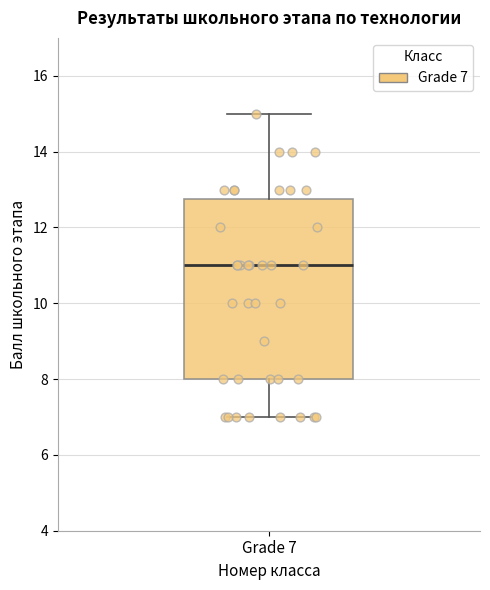

Transcribe this box plot: give where the median line is, the range the box spans, and where the two whiskers end, as read against the y-axis. The values are not printed on the chart, so give them approximately, as read against the axis.

median 11.0, box 8.0 to 12.8, whiskers 7.0 to 15.0